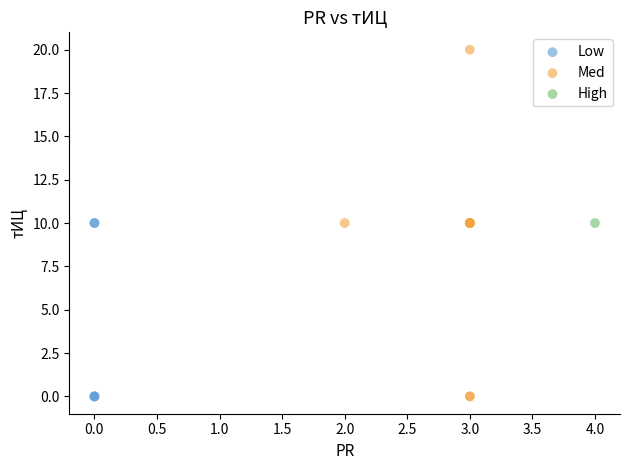

What are all the series names shown in the legend?

Low, Med, High